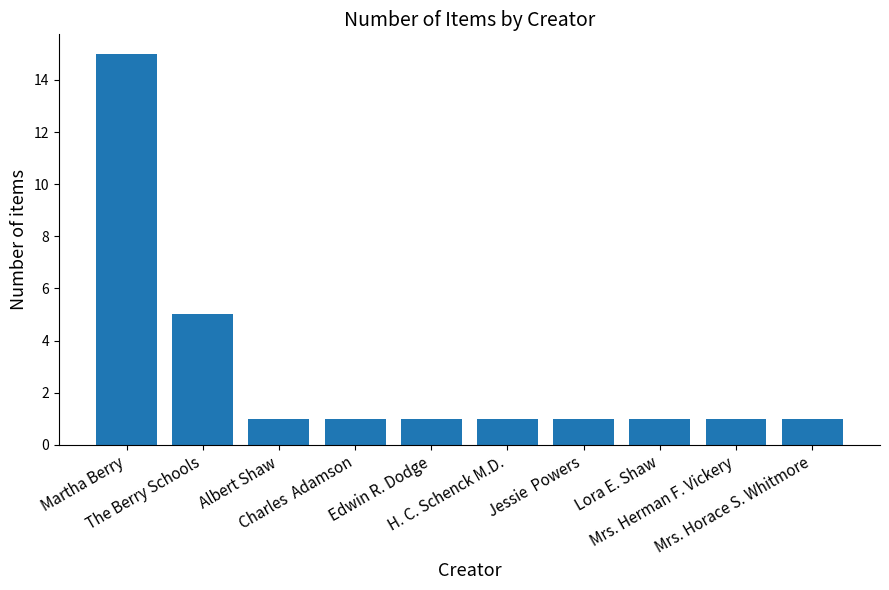

What is the value of the 7th bar from the left?

1